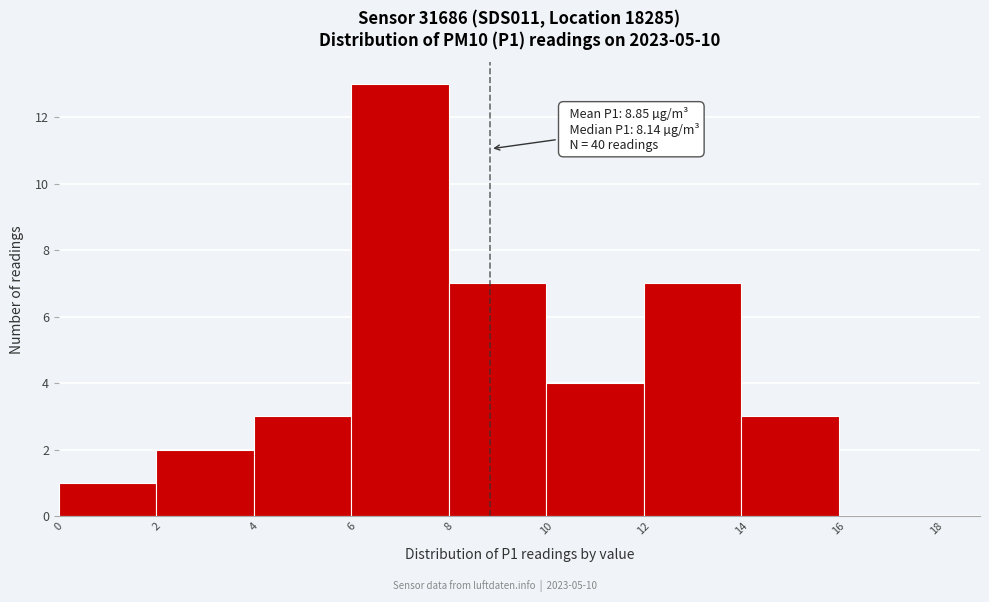

Over which range of the x-axis is the bar tallest?

6 to 8